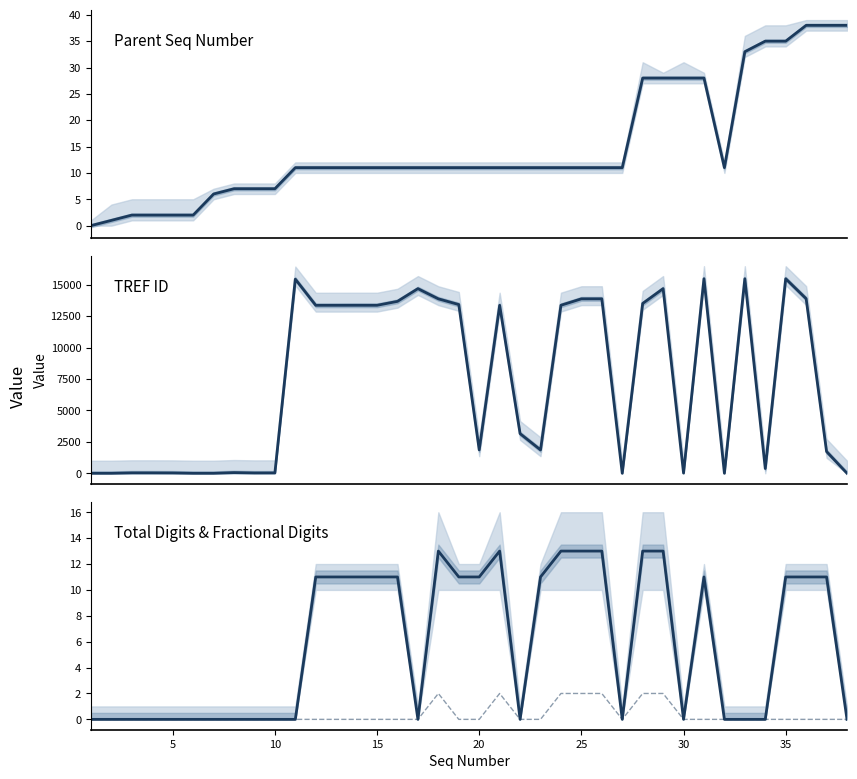

What is the average value of the Parent Seq Number series?

15